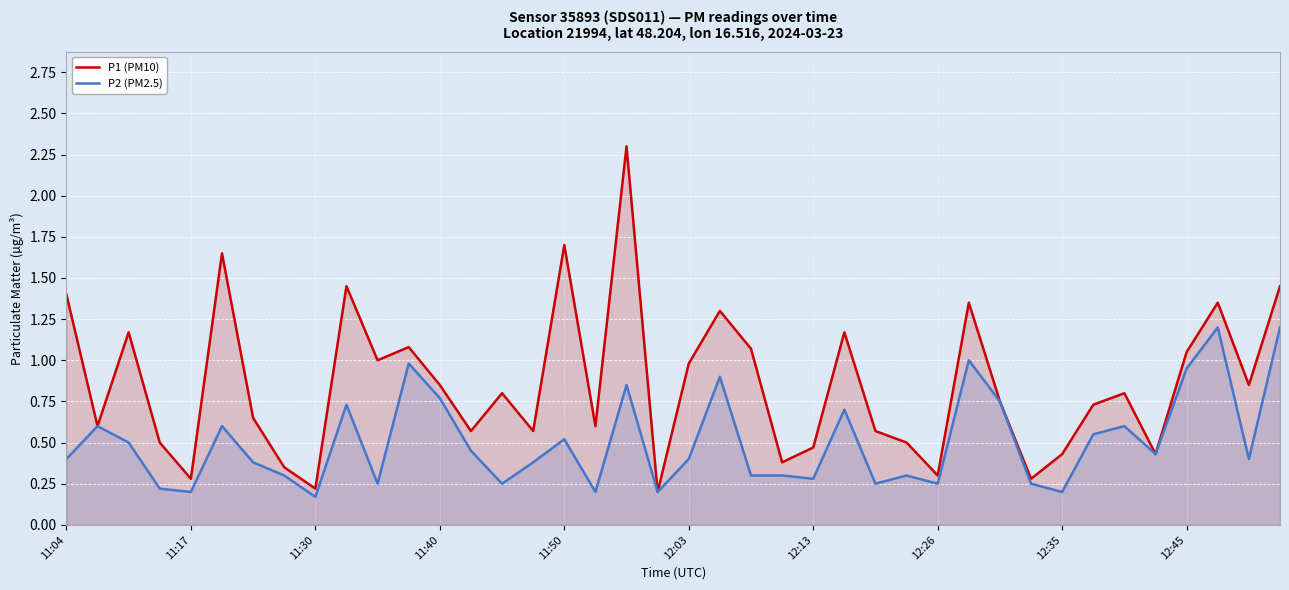

True or false: P2 (PM2.5) and P1 (PM10) intersect in this chart.

False